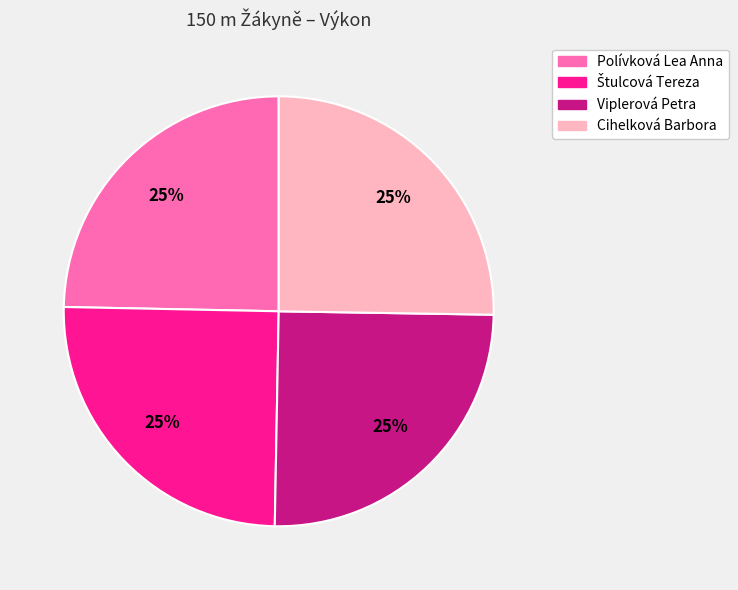

Does any single category account for the majority?

No